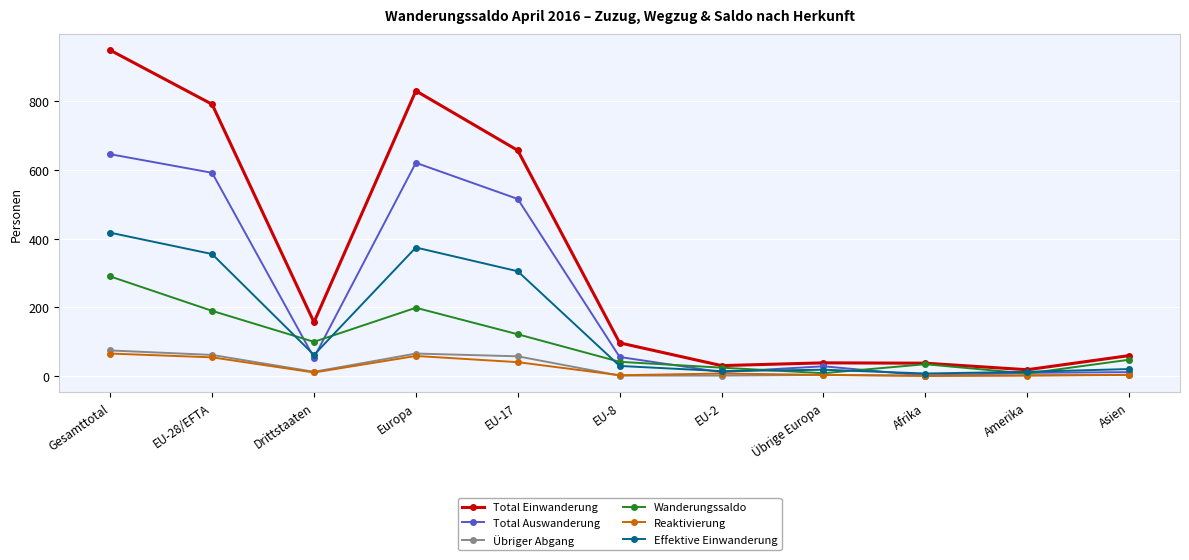

What are all the series names shown in the legend?

Total Einwanderung, Total Auswanderung, Übriger Abgang, Wanderungssaldo, Reaktivierung, Effektive Einwanderung